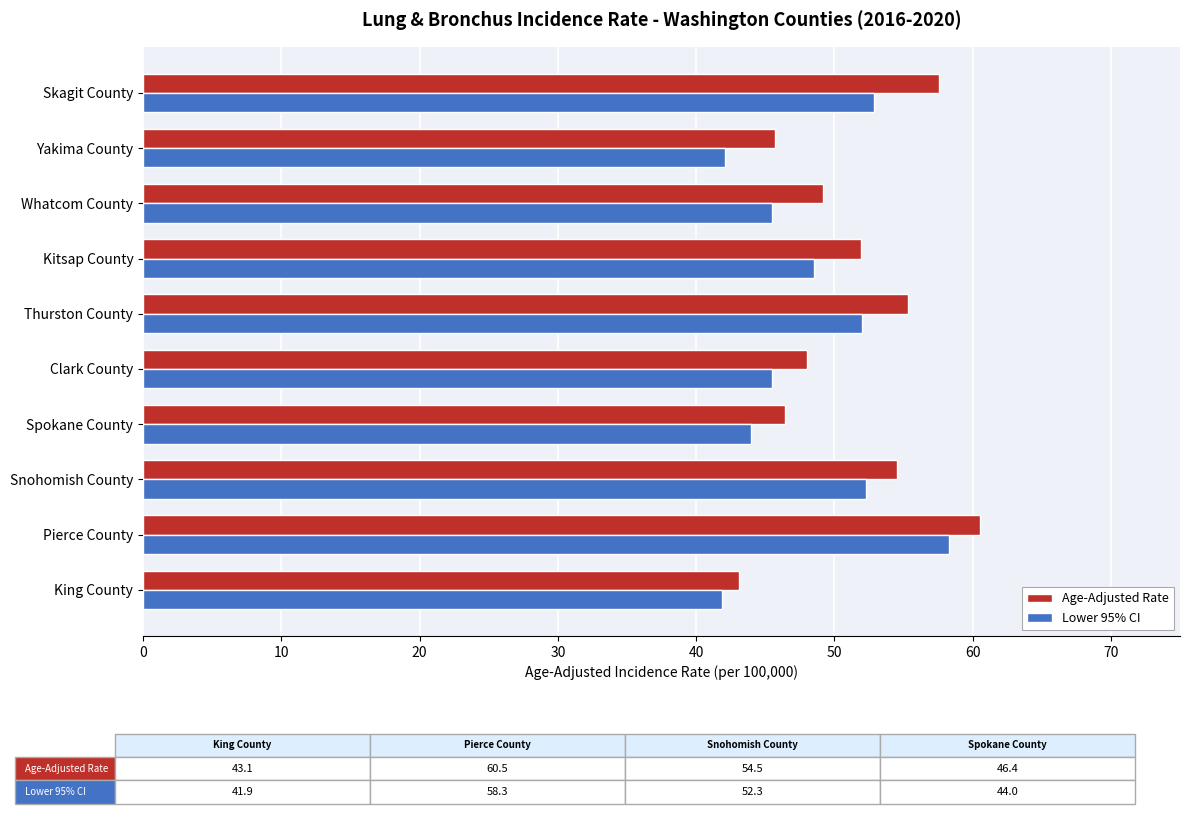

List the series in order of their overall mean, lowest first.

Lower 95% CI, Age-Adjusted Rate